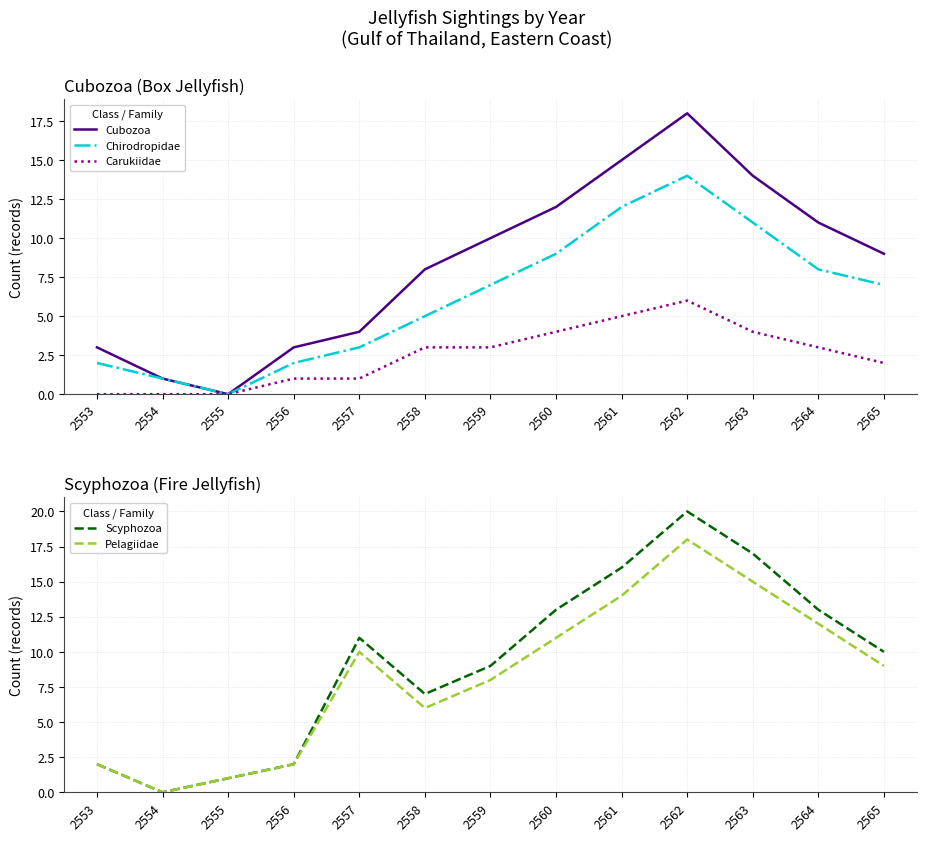

How many distinct data groups are displayed?

5